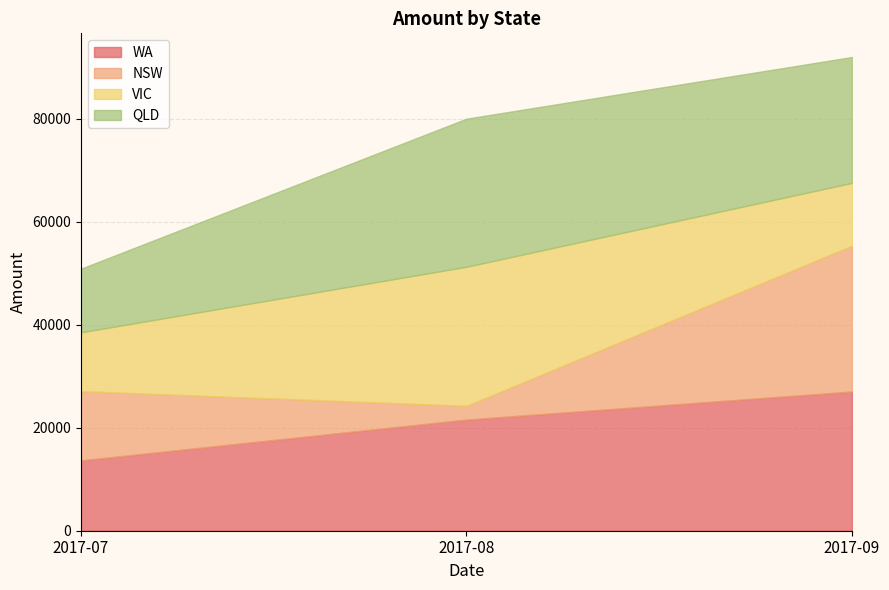

What is the highest value of the WA series?

27036